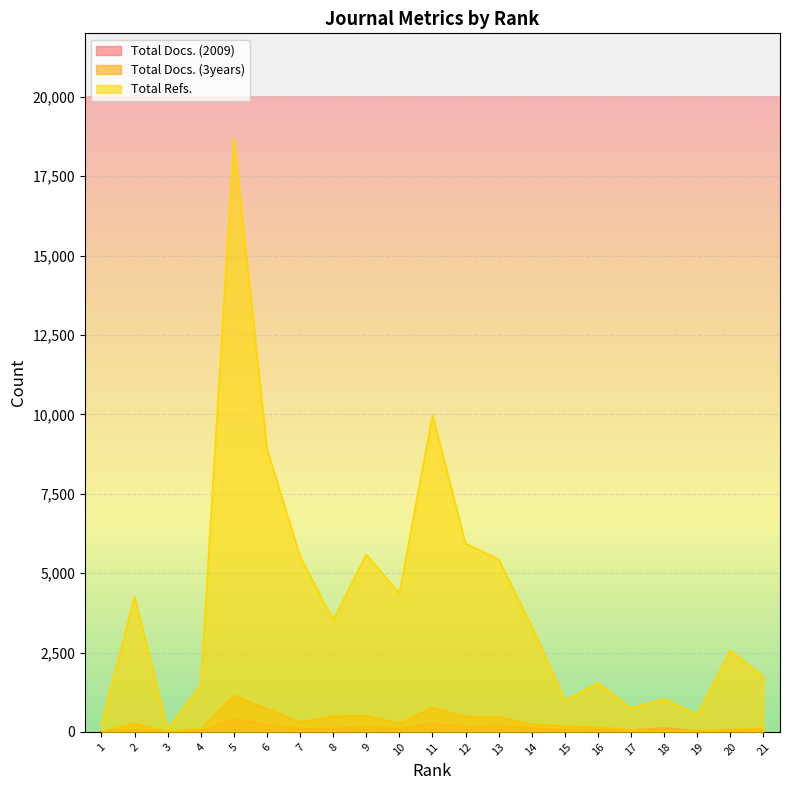

Is the value of Total Refs. at 7 greater than the value of Total Docs. (2009) at 12?

Yes